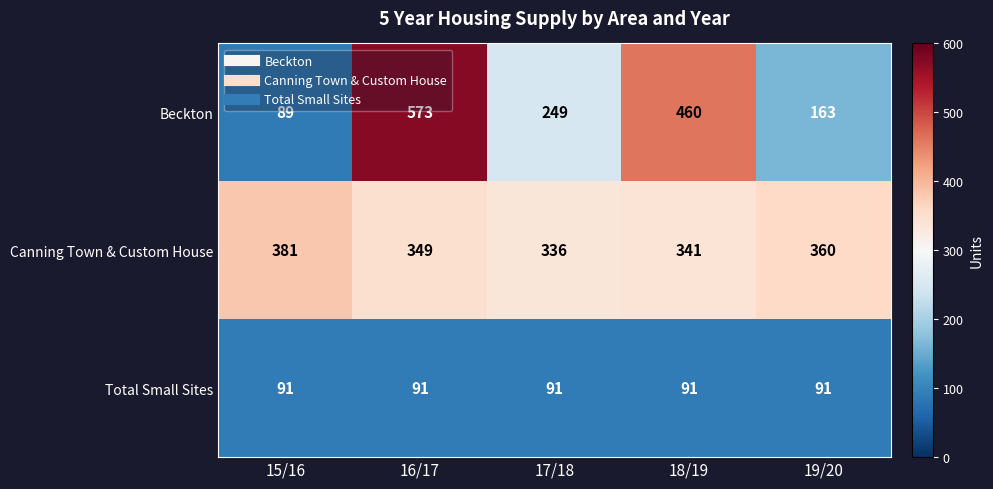

Which series has the largest total across all categories?

Canning Town & Custom House